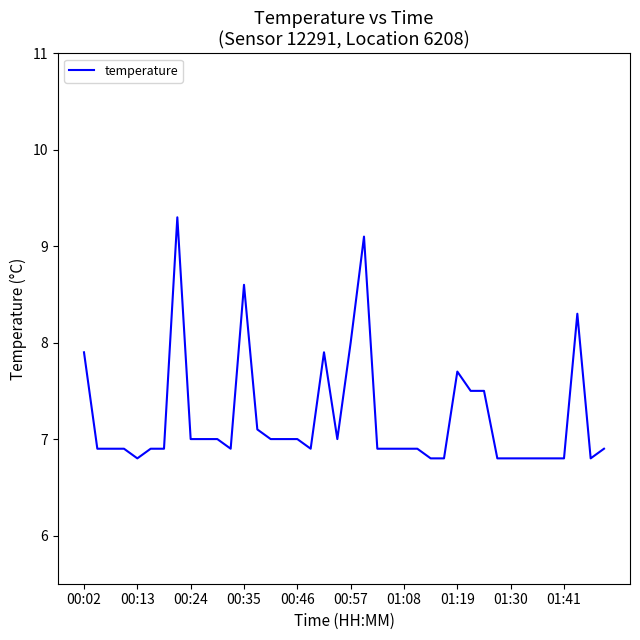

What is the difference between the maximum and minimum values?

2.5